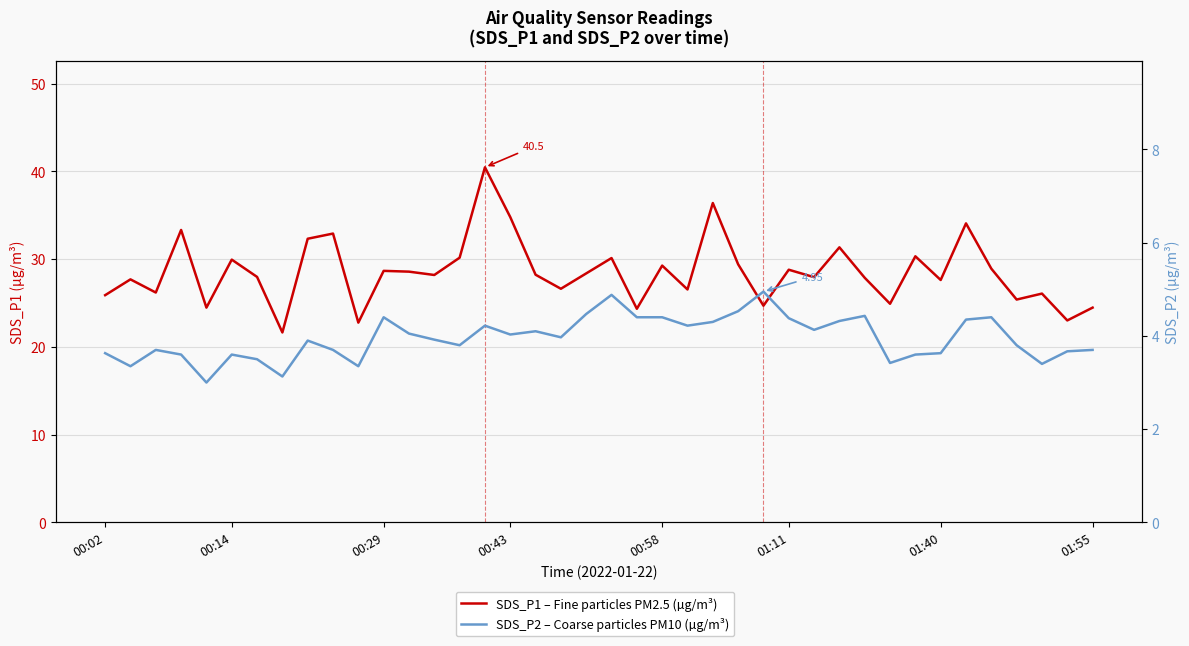

True or false: SDS_P2 – Coarse particles PM10 (µg/m³) and SDS_P1 – Fine particles PM2.5 (µg/m³) cross at least once.

False